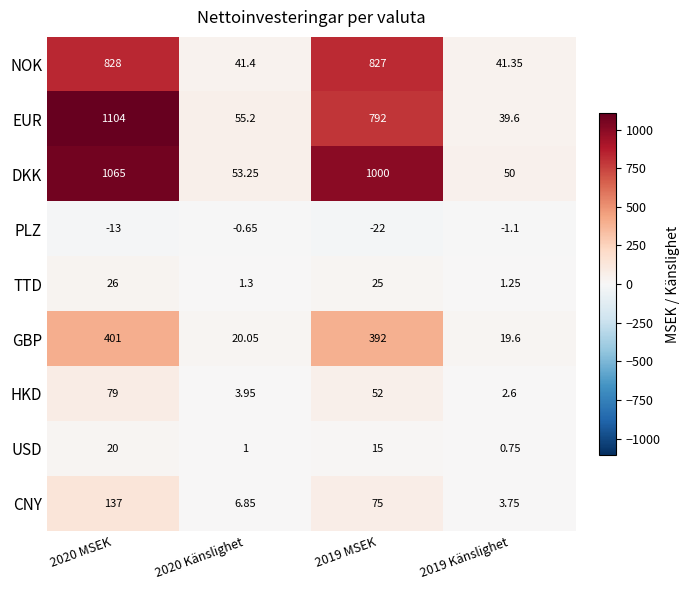

List the series in order of their peak value, lowest first.

PLZ, USD, TTD, HKD, CNY, GBP, NOK, DKK, EUR